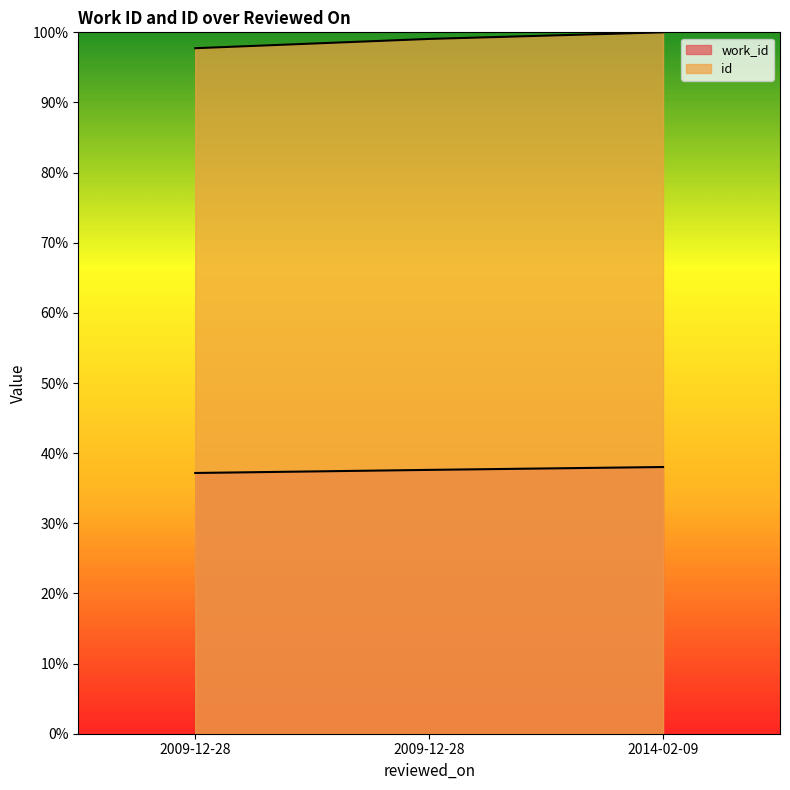

Reading right to left, extract all data points from this chart.

work_id: 2014-02-09=38.0	2009-12-28=37.6	2009-12-28=37.2
id: 2014-02-09=100.0	2009-12-28=99.1	2009-12-28=97.7